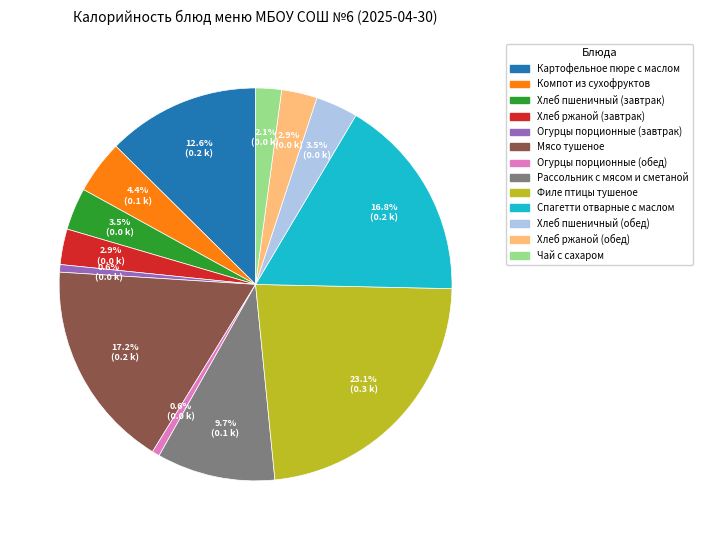

The Спагетти отварные с маслом slice represents 10% of the pie. True or false?

False